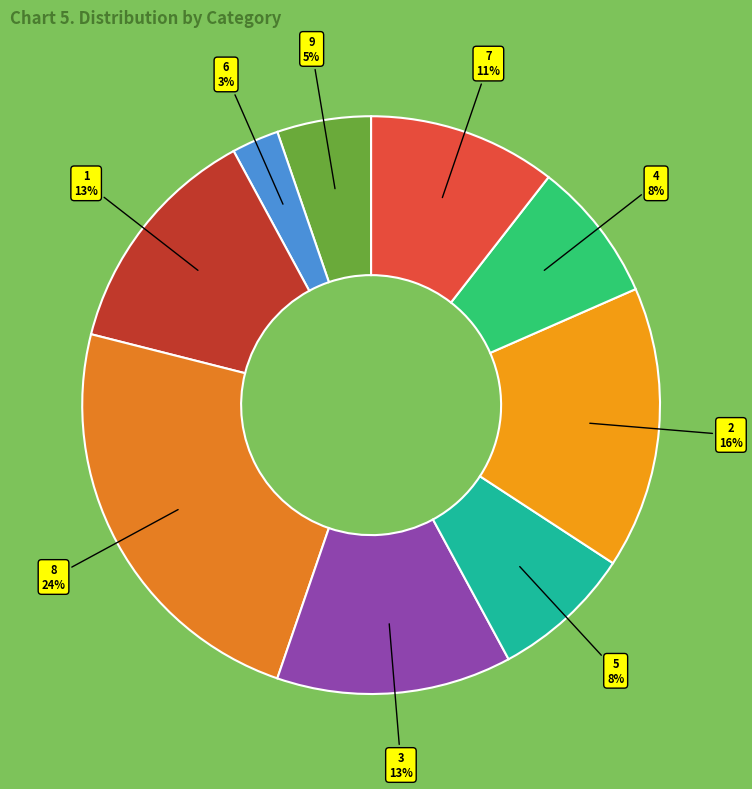

How many slices are in this pie chart?

9